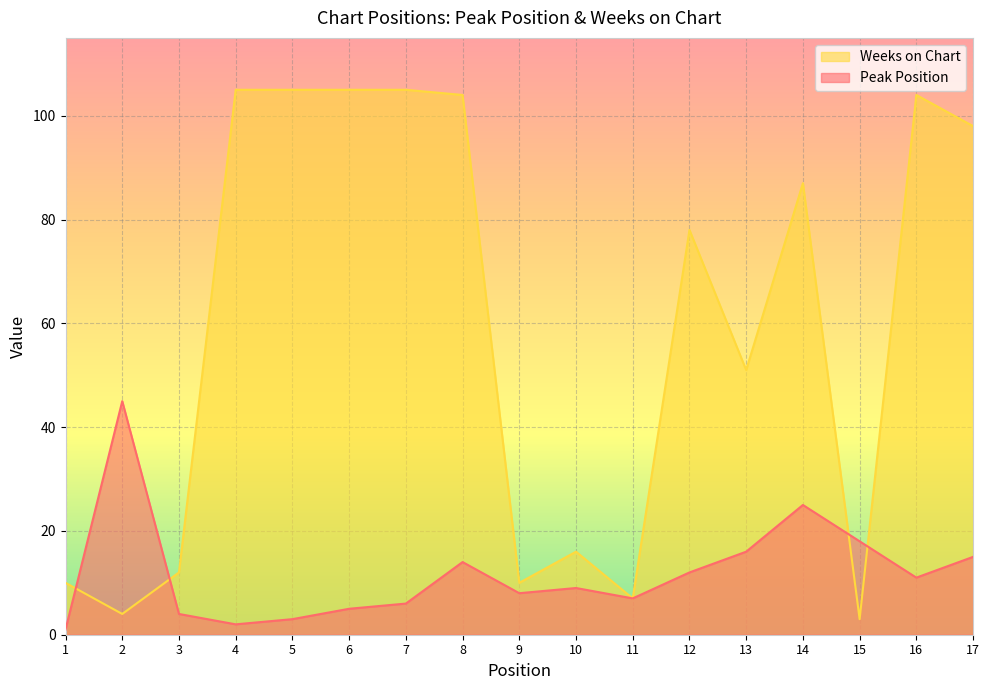

At which label does Peak Position reach its minimum?

1